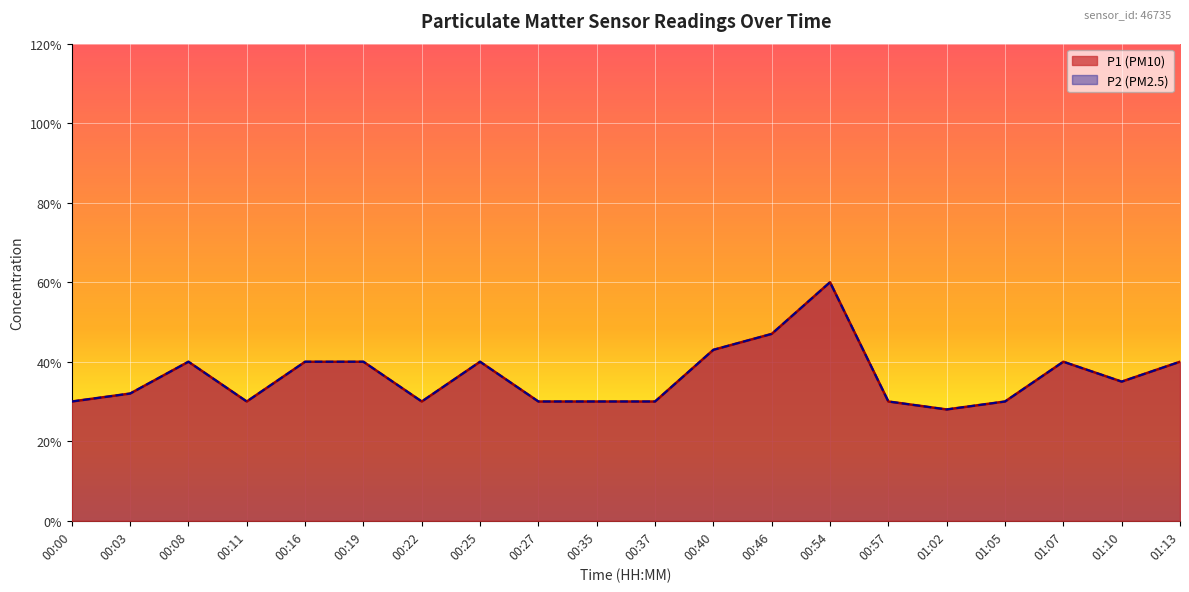

What is the label of the 2nd point from the right?

01:10